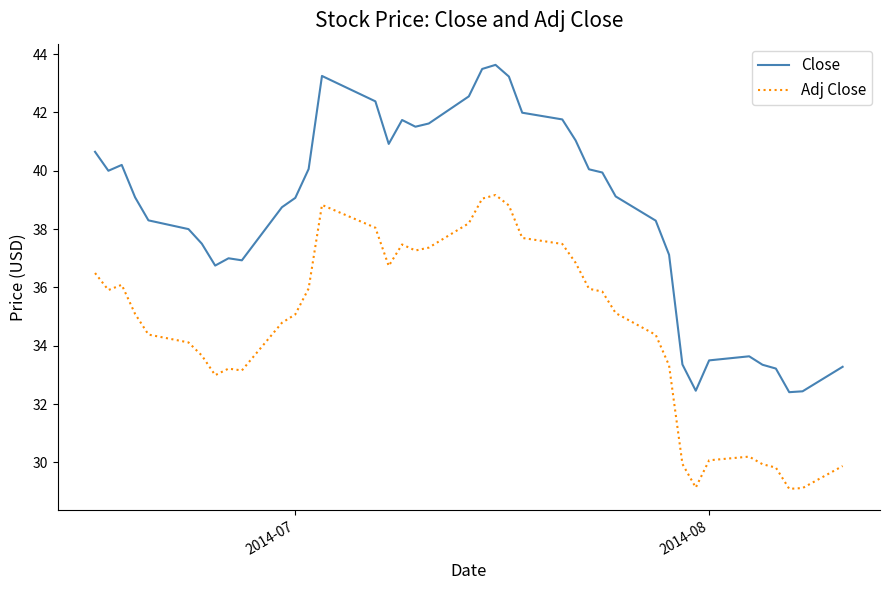

List the series in order of their peak value, highest first.

Close, Adj Close